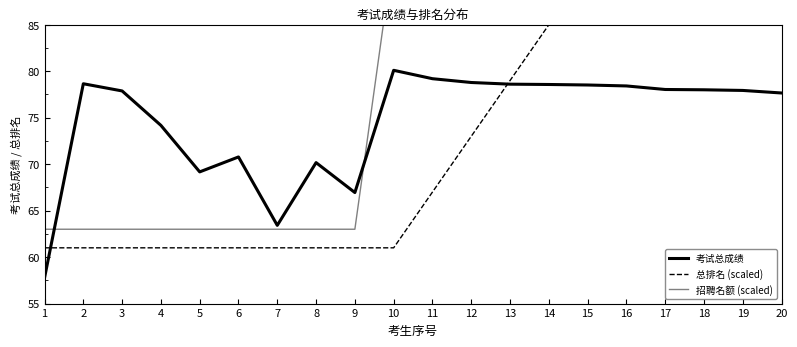

Which label corresponds to the largest value in the chart?

20